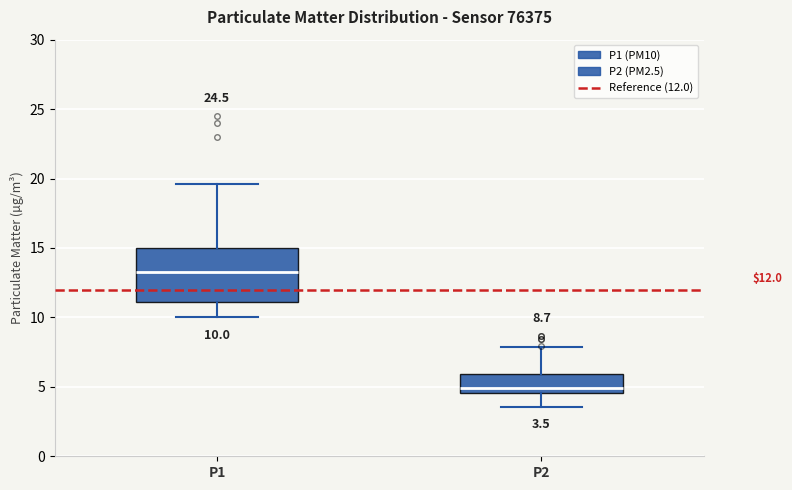

Which box has the highest median line?

P1